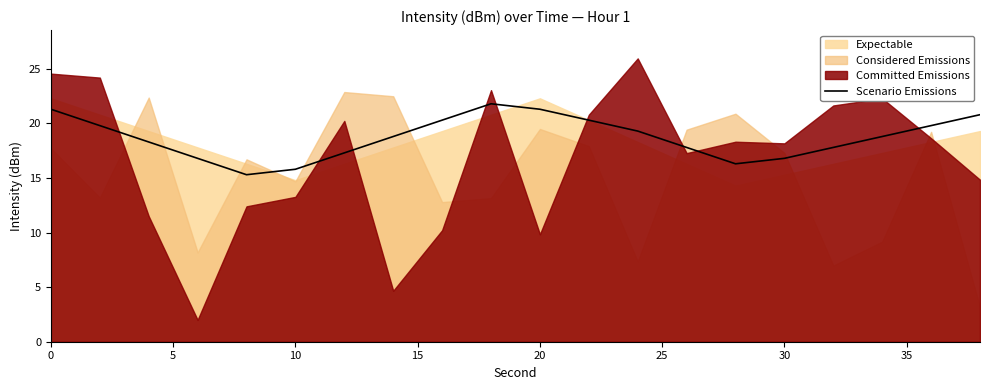

What is the lowest value of the Scenario Emissions series?

15.3